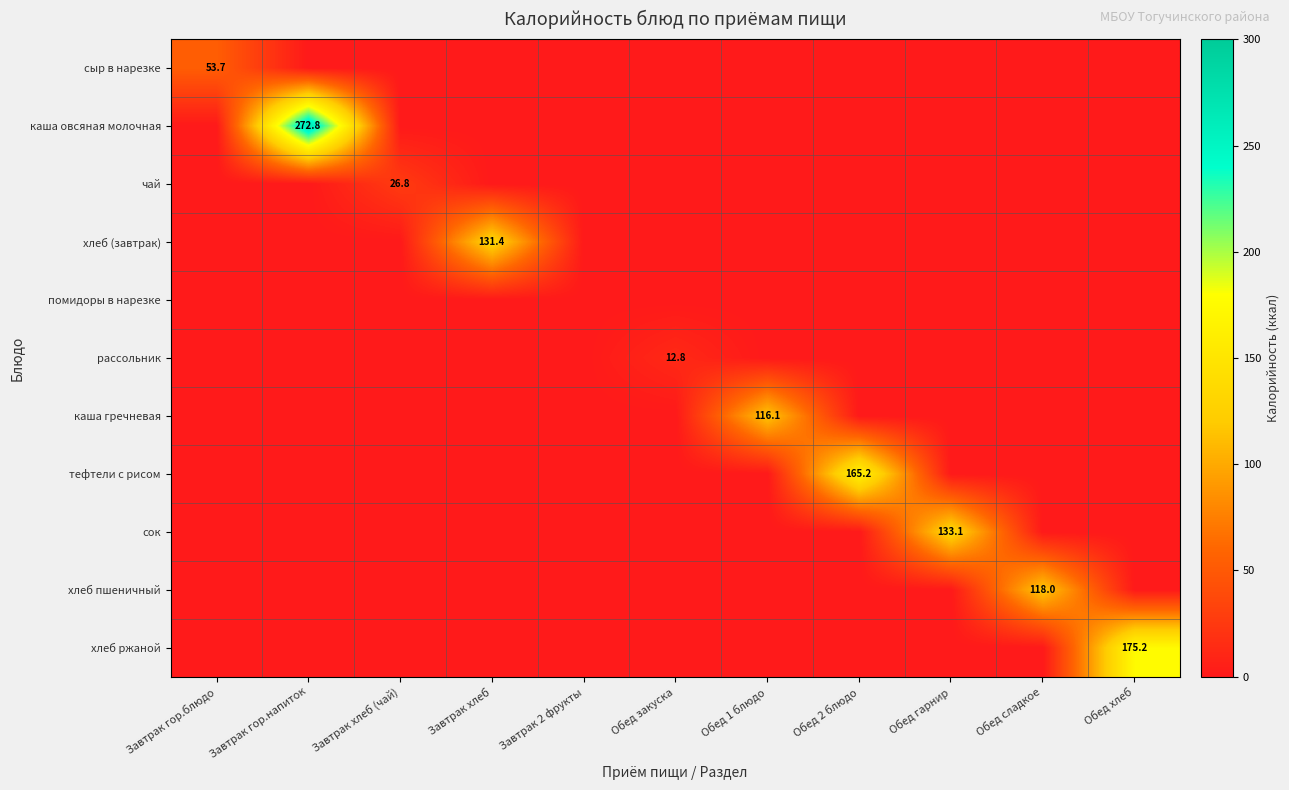

What is the total value across all series at Обед гарнир?

133.1